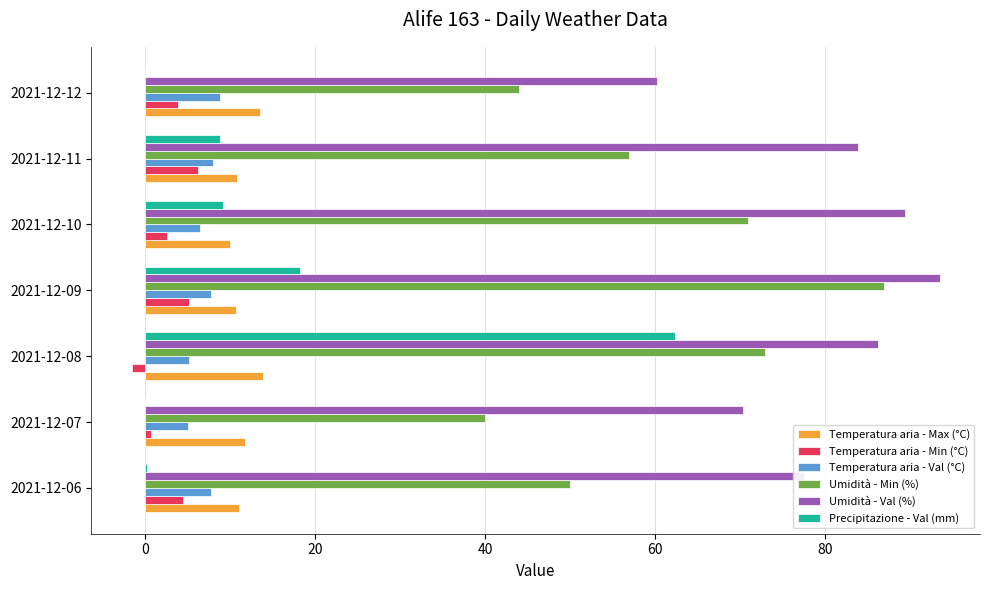

What is the sum of all Umidità - Min (%) values?

422.0